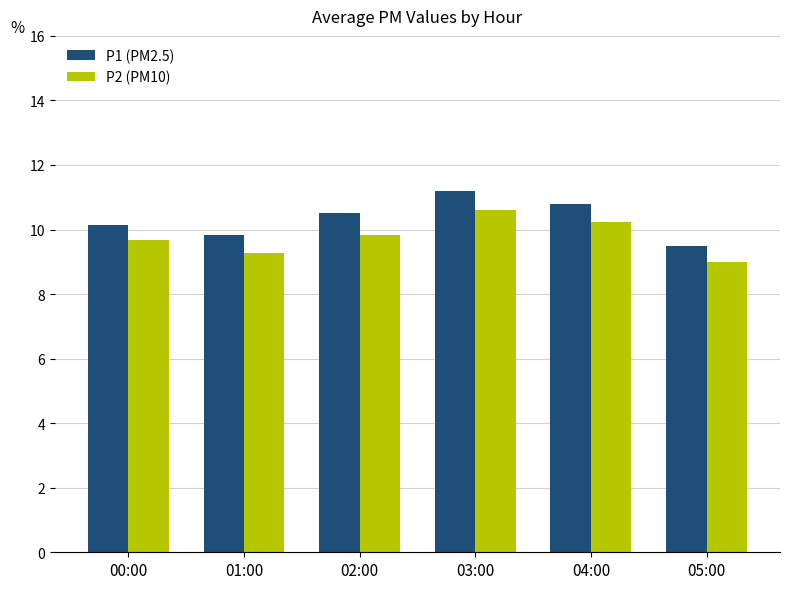

What is the spread (max minus min) of values at 02:00?

0.7